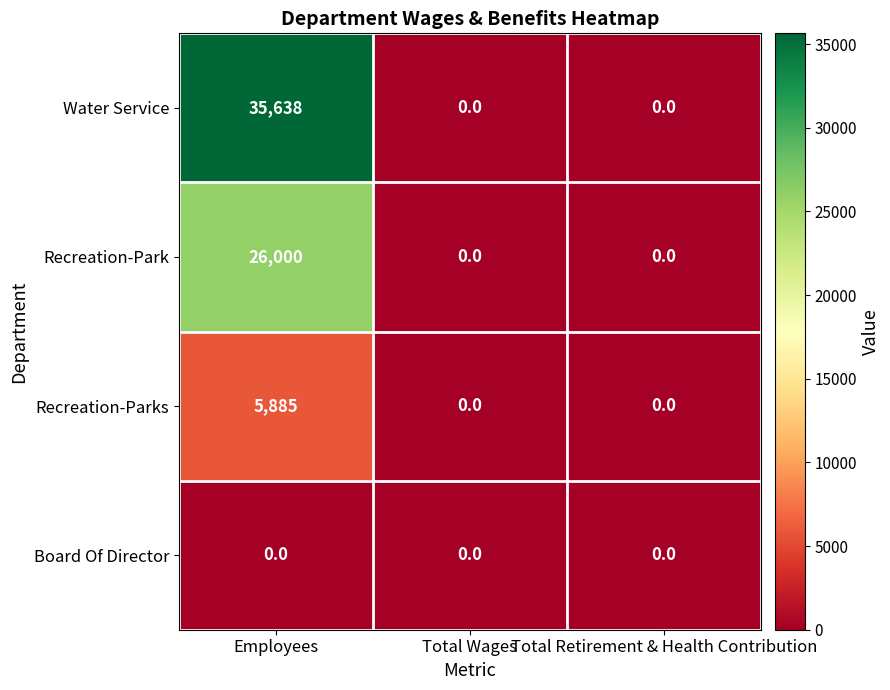

Which category has the highest value in the Water Service series?

Employees